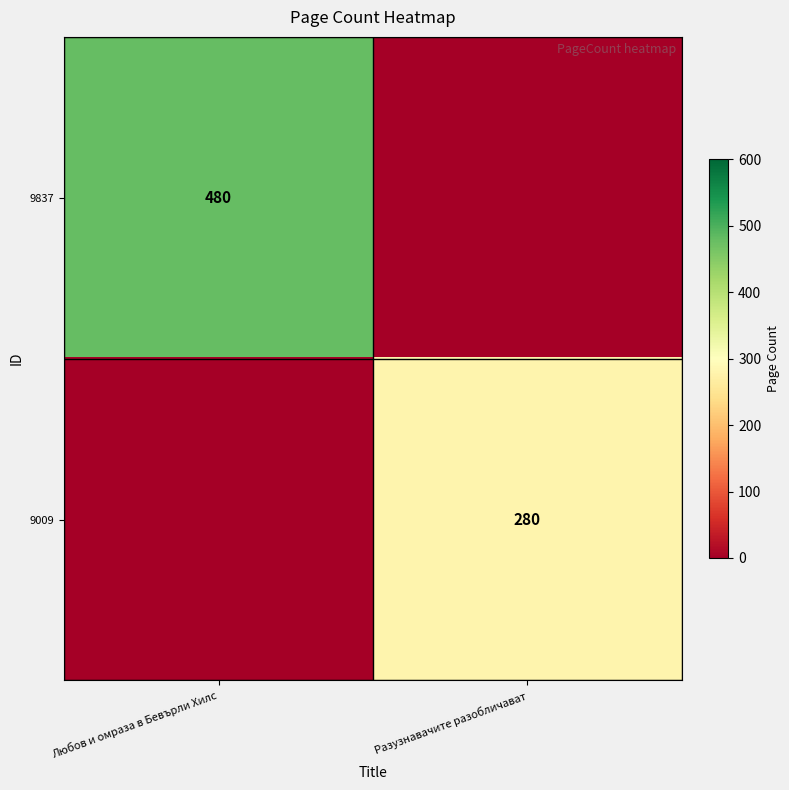

What is the difference between the highest and lowest values at Разузнавачите разобличават?

280